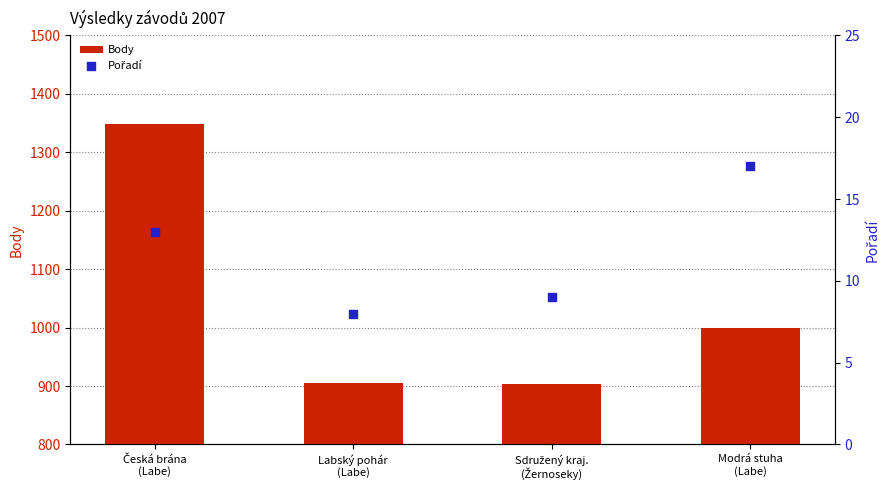

Which series contains the highest Y value?

Body